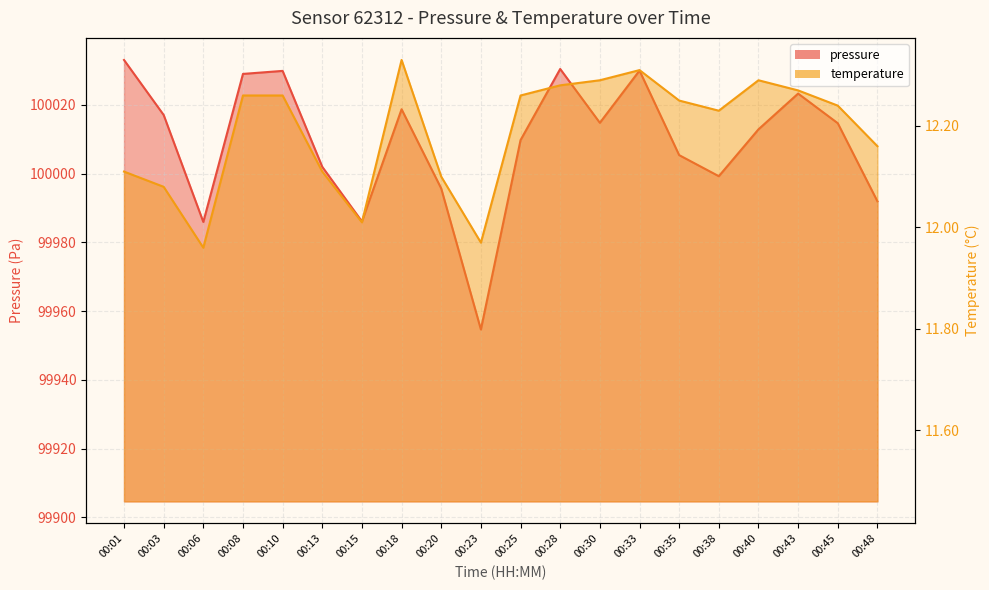

Which series changed the most between 00:13 and 00:40?

pressure